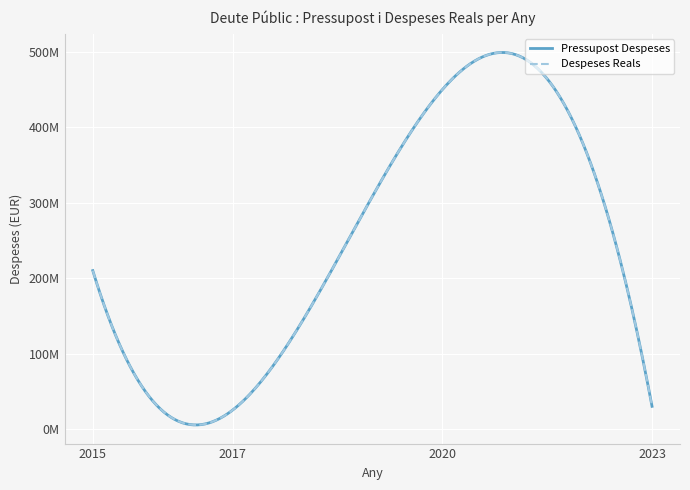

Where is the first local minimum for Despeses Reals?

2017